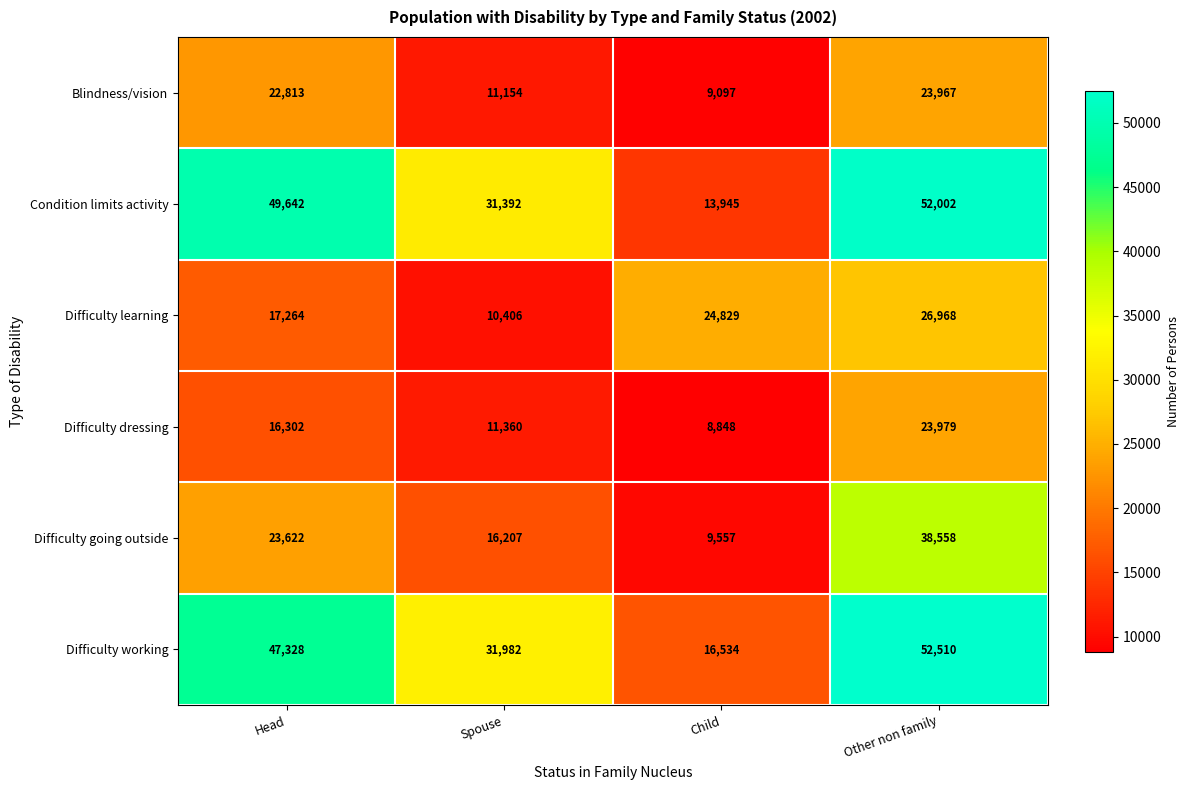

Reading left to right, extract all data points from this chart.

Blindness/vision: 22813	11154	9097	23967
Condition limits activity: 49642	31392	13945	52002
Difficulty learning: 17264	10406	24829	26968
Difficulty dressing: 16302	11360	8848	23979
Difficulty going outside: 23622	16207	9557	38558
Difficulty working: 47328	31982	16534	52510